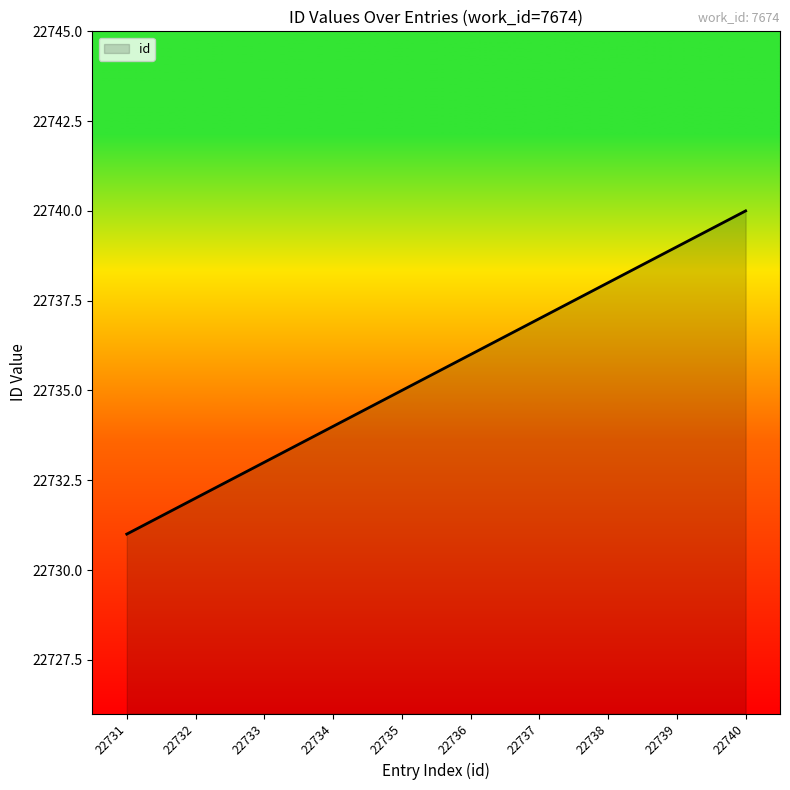

Approximately how many times larger is the value at 22734 compared to 22736?

1.0